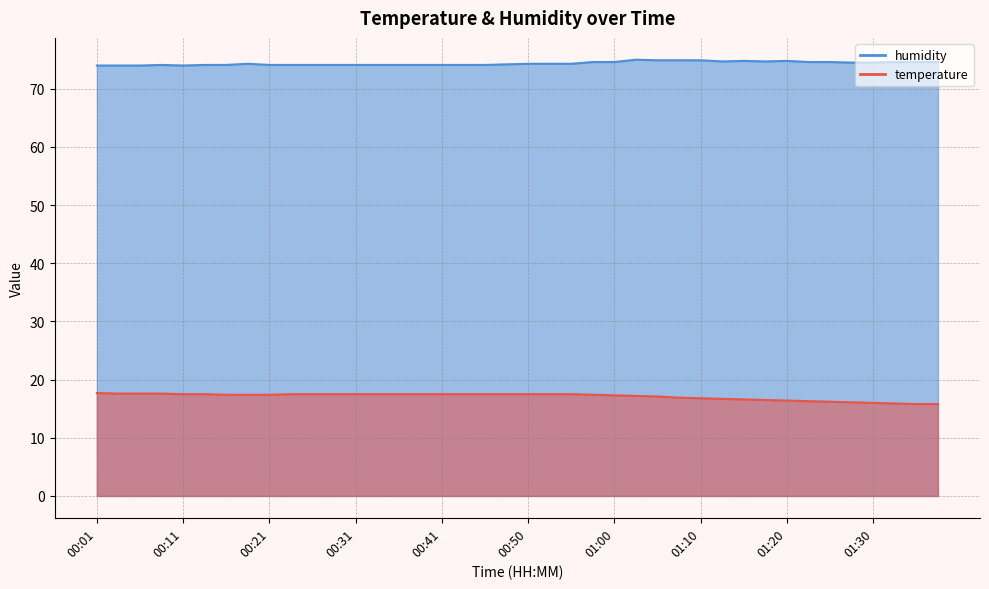

What is the maximum value shown in the chart?

75.0